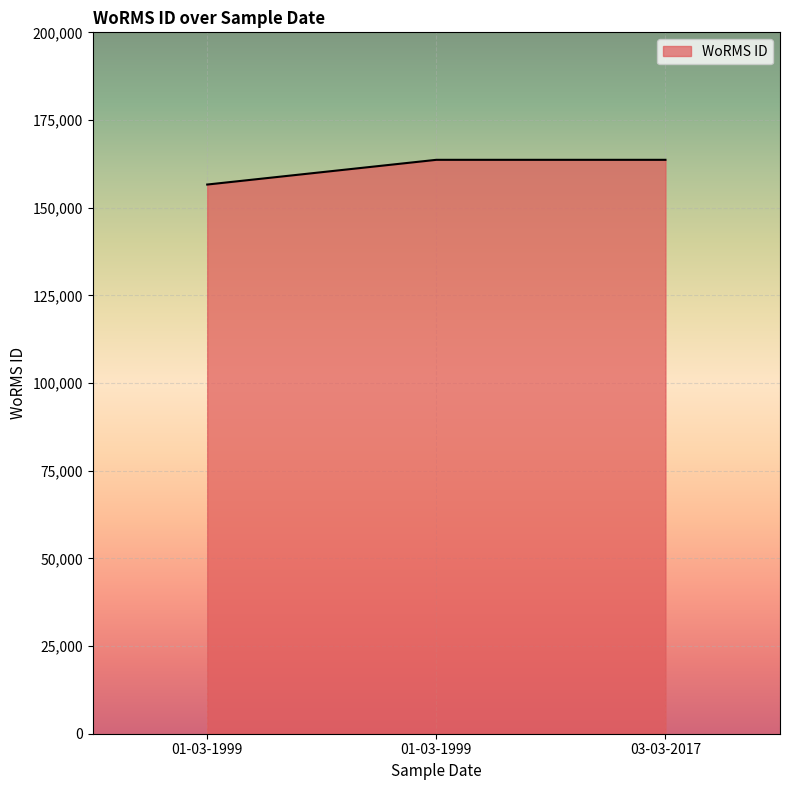

At which category does the chart reach its peak across all series?

01-03-1999